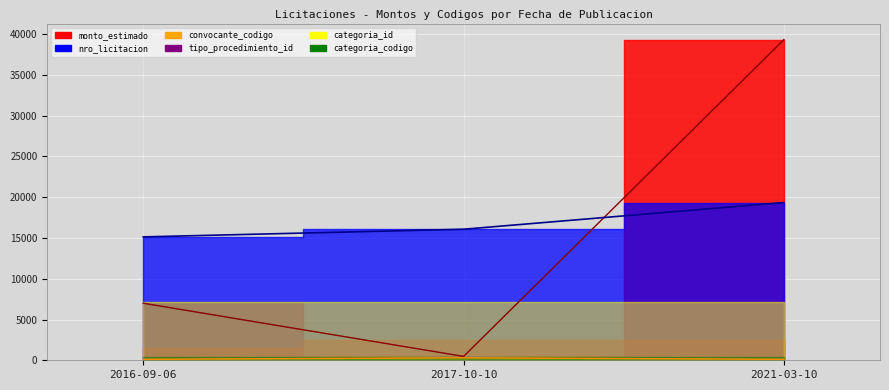

What is the sum of the nro_licitacion values at 2016-09-06 and 2017-10-10?

31201.0